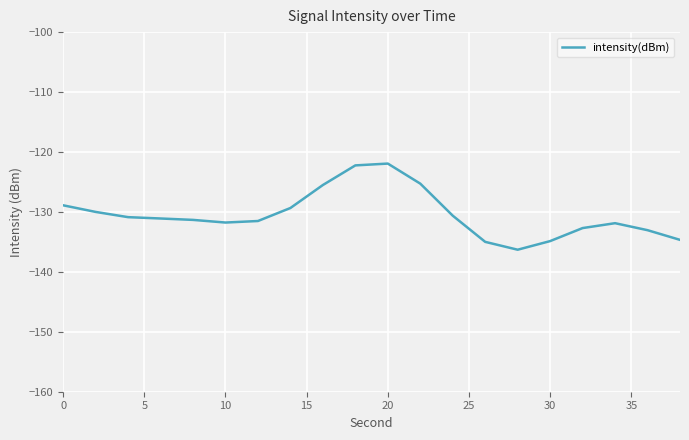

What is the maximum value shown in the chart?

-121.9